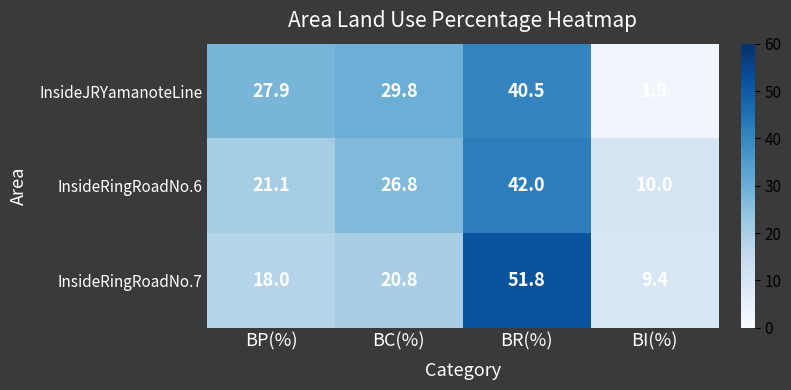

What is the approximate value of InsideJRYamanoteLine at BI(%)?

1.9